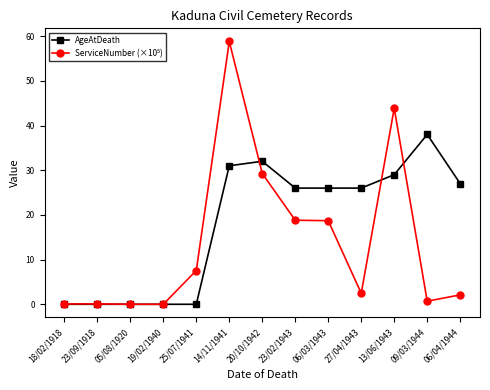

True or false: AgeAtDeath has a value of -20.3 at 25/07/1941.

False